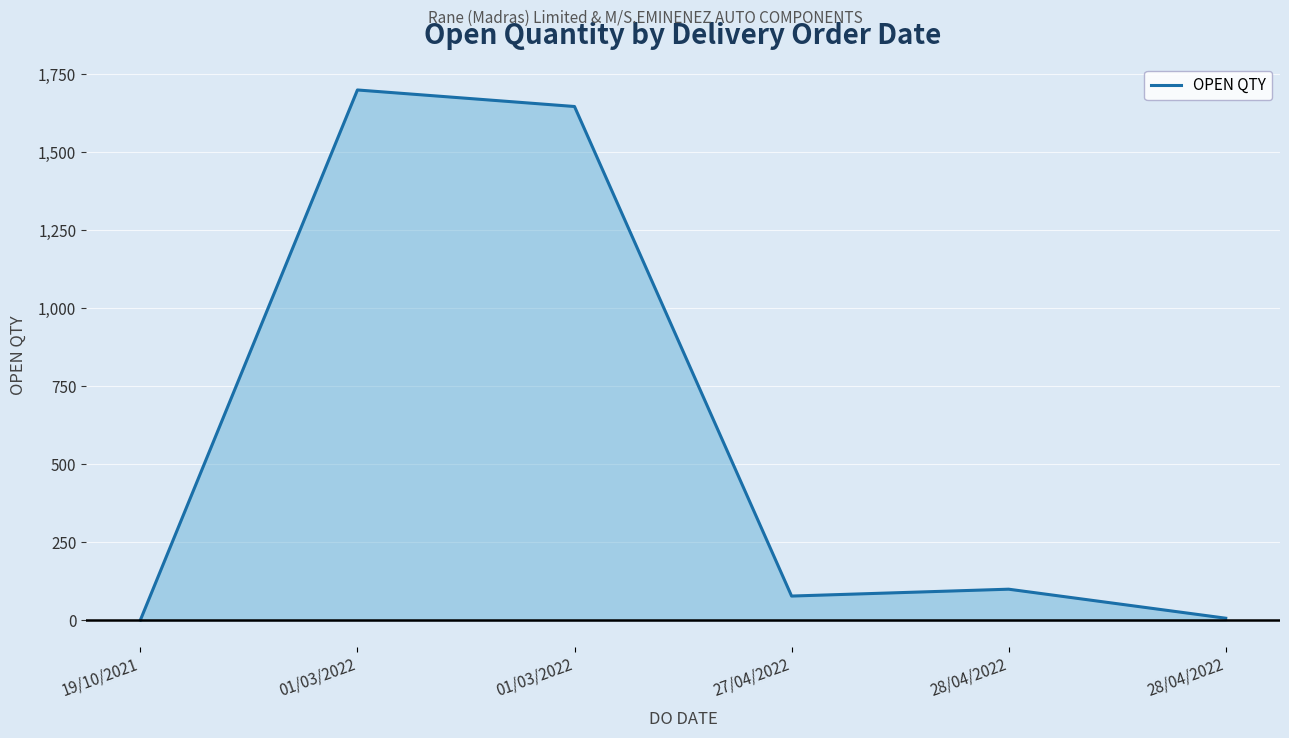

What is the label of the 5th point from the left?

28/04/2022